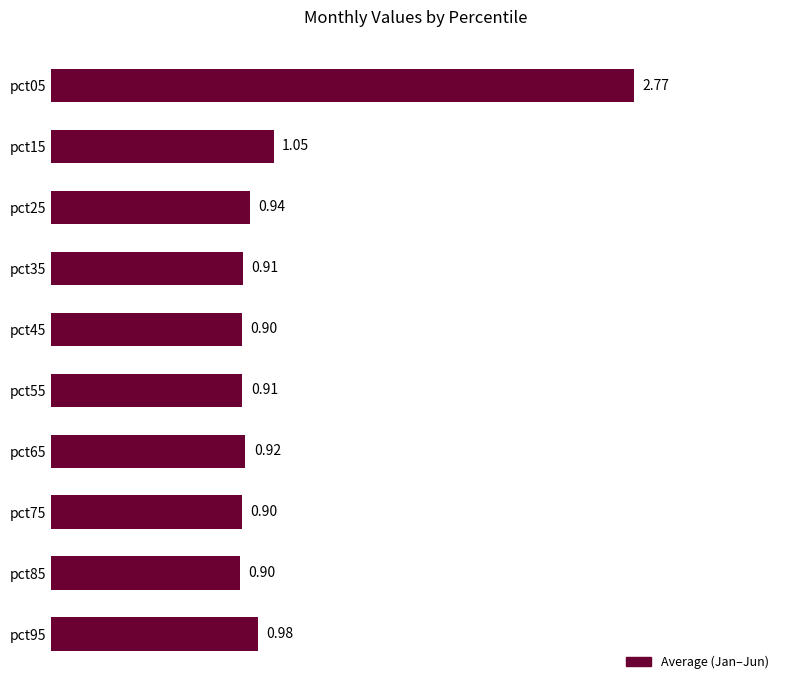

What is the difference between the values at pct75 and pct05?

1.9